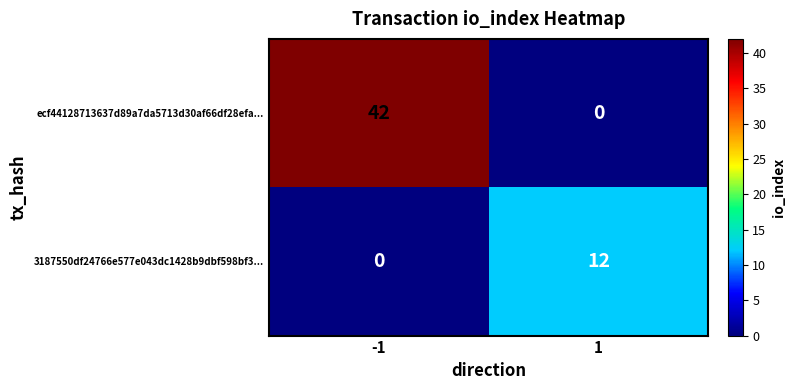

Rank the series by their maximum value, from lowest to highest.

3187550df24766e577e043dc1428b9dbf598bf3..., ecf44128713637d89a7da5713d30af66df28efa...